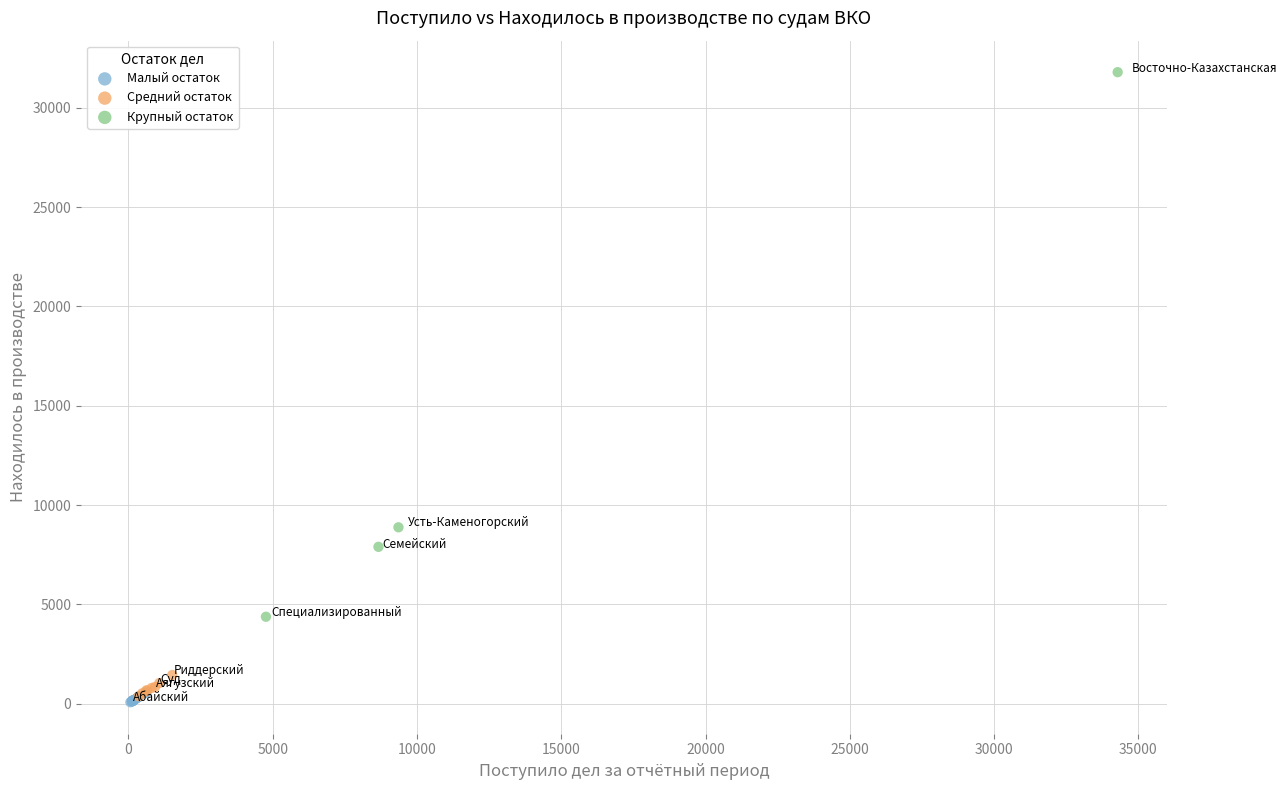

What are all the series names shown in the legend?

Малый остаток, Средний остаток, Крупный остаток